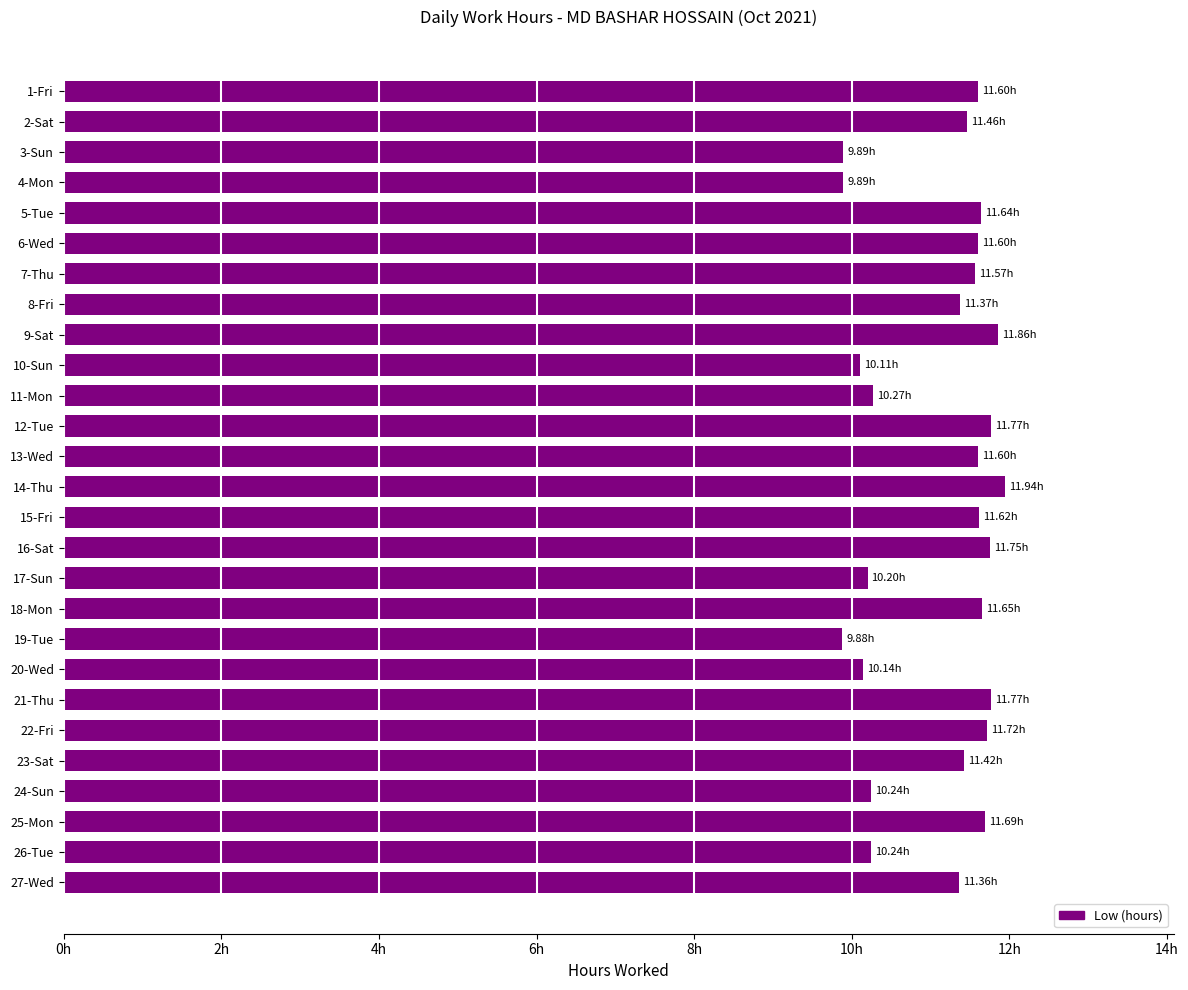

Does the chart contain any negative values?

No